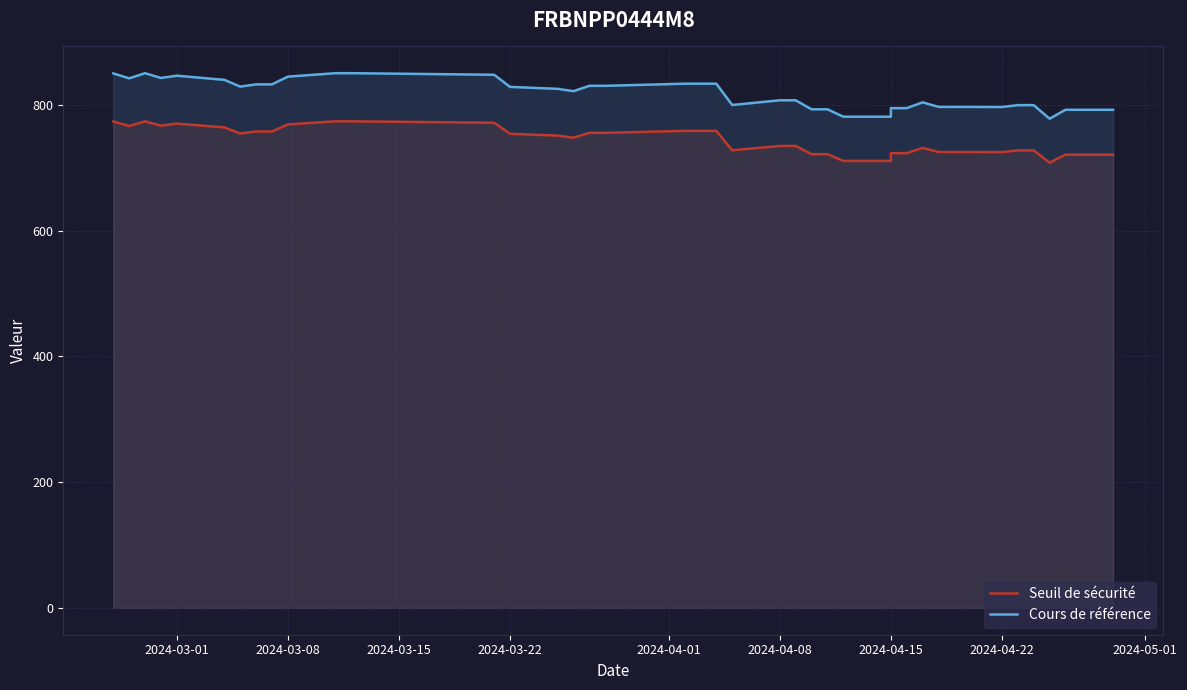

What are all the series names shown in the legend?

Seuil de sécurité, Cours de référence